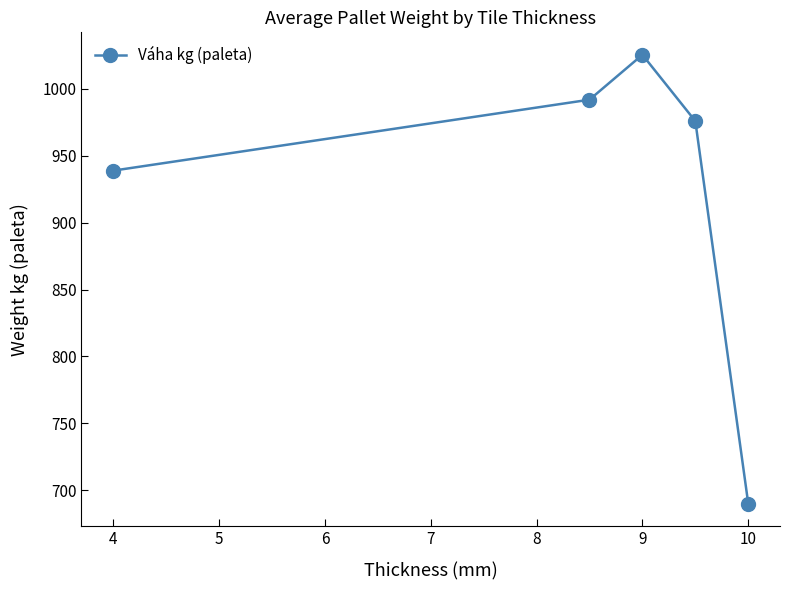

How many points are higher than both their immediate neighbors (excluding endpoints)?

1